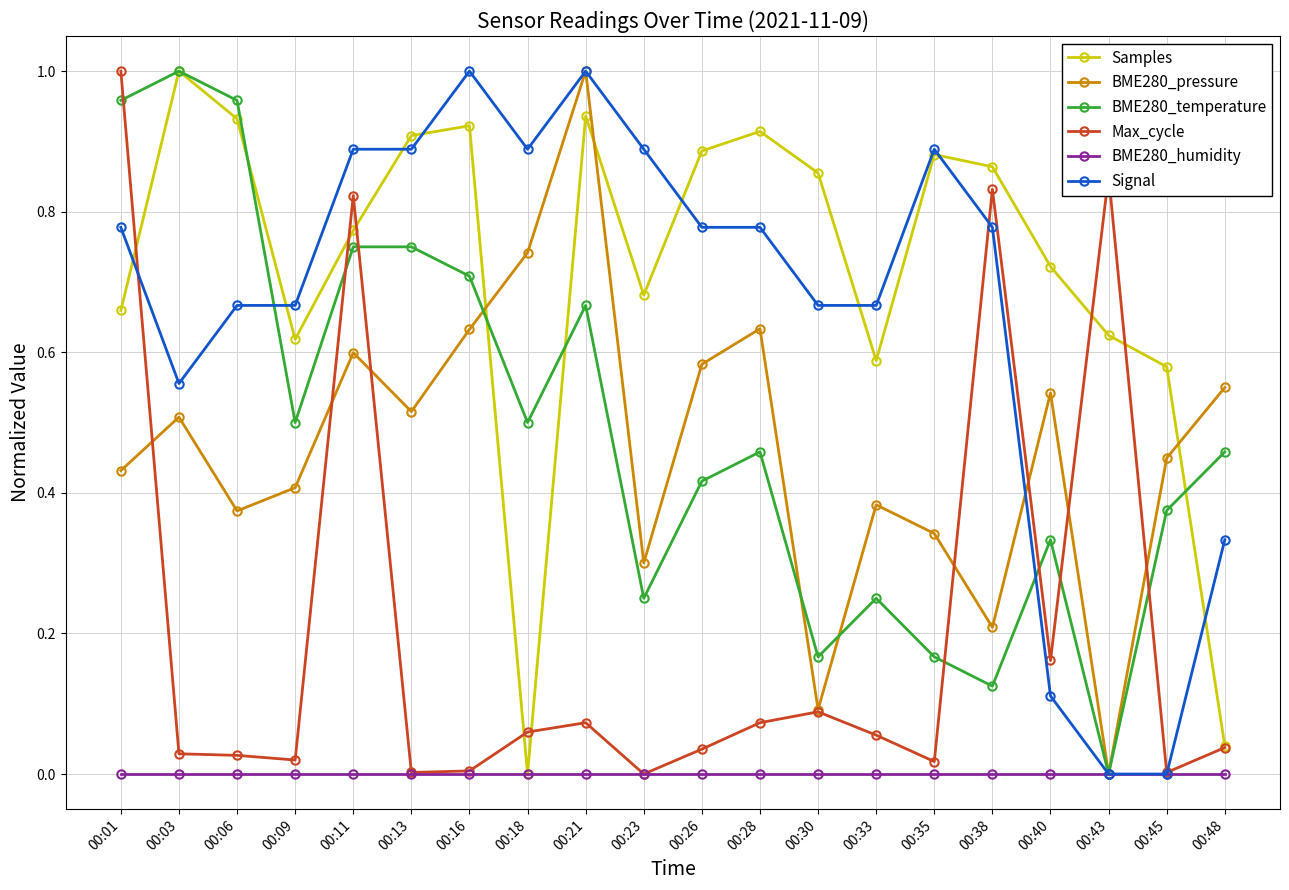

How many data points does each series have?

20